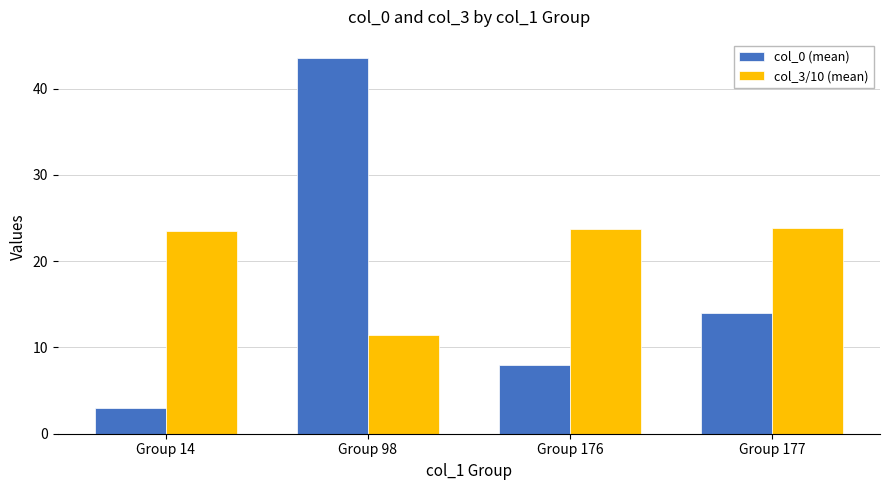

How many data points in col_0 (mean) are less than 14?

2